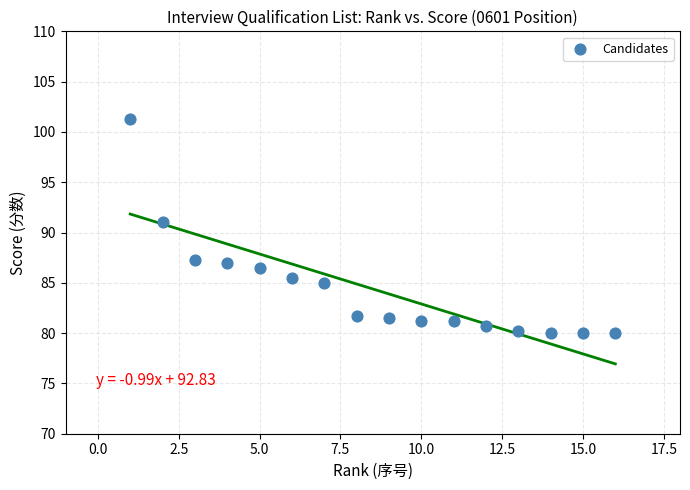

What Y value in the scatter plot is closest to 90?

91.0